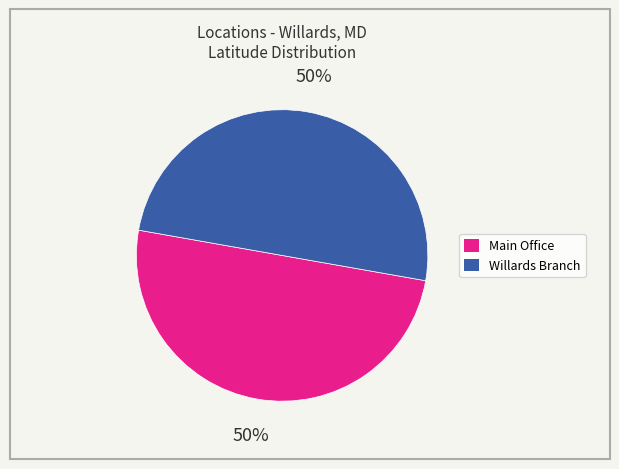

To the nearest percent, what portion does Willards Branch represent?

50%